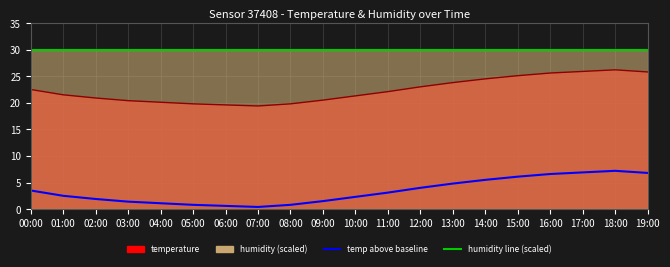

What position from the right is 07:00?

13